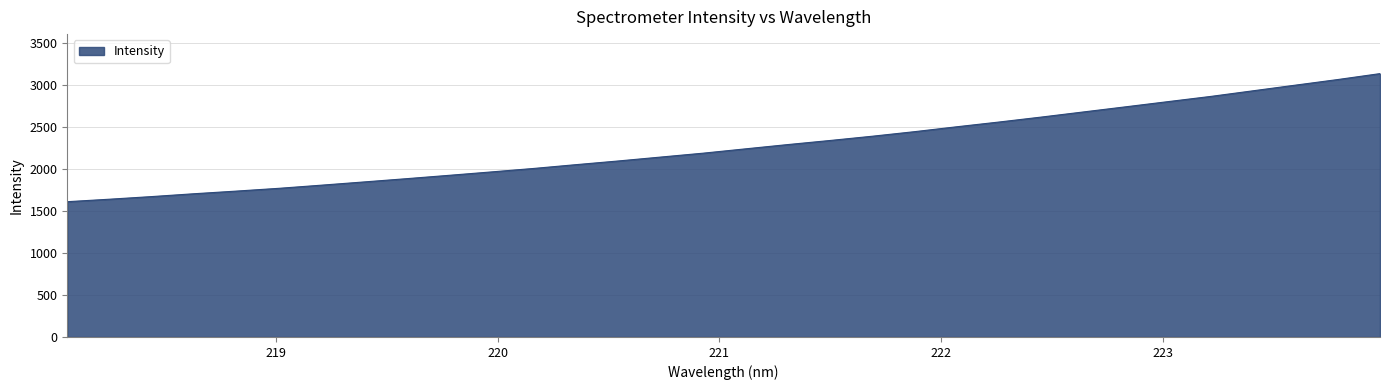

Reading left to right, extract all data points from this chart.

1612.9	1642.6	1674.1	1708.0	1739.5	1772.6	1810.0	1848.3	1887.1	1926.9	1967.5	2009.0	2054.3	2098.3	2144.8	2191.1	2242.6	2293.7	2342.5	2393.4	2447.8	2506.4	2563.0	2622.1	2683.5	2744.9	2806.6	2868.1	2935.2	3002.4	3069.2	3139.9